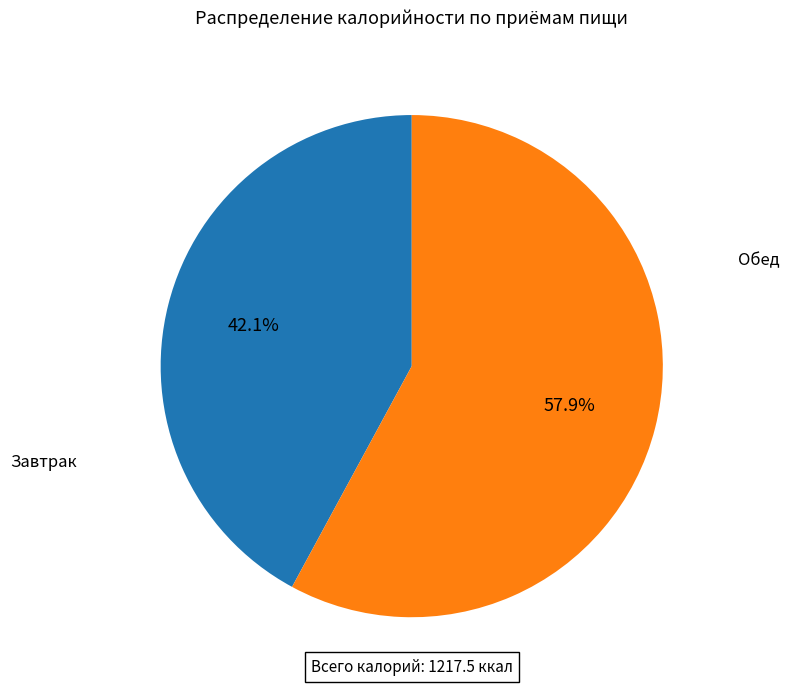

Is there any slice that represents more than half of the pie?

Yes